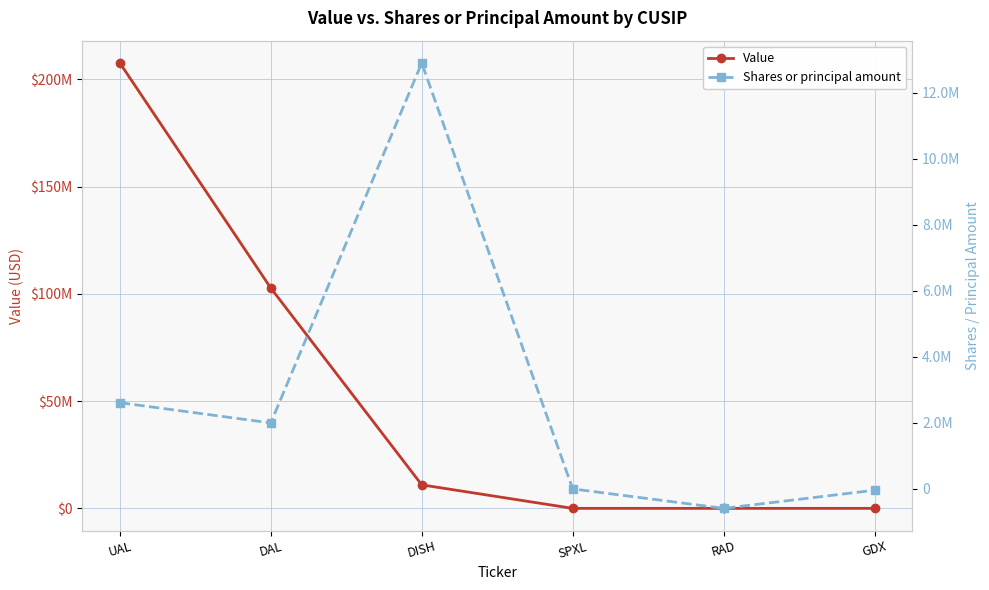

True or false: Value has a value of 0 at RAD.

True